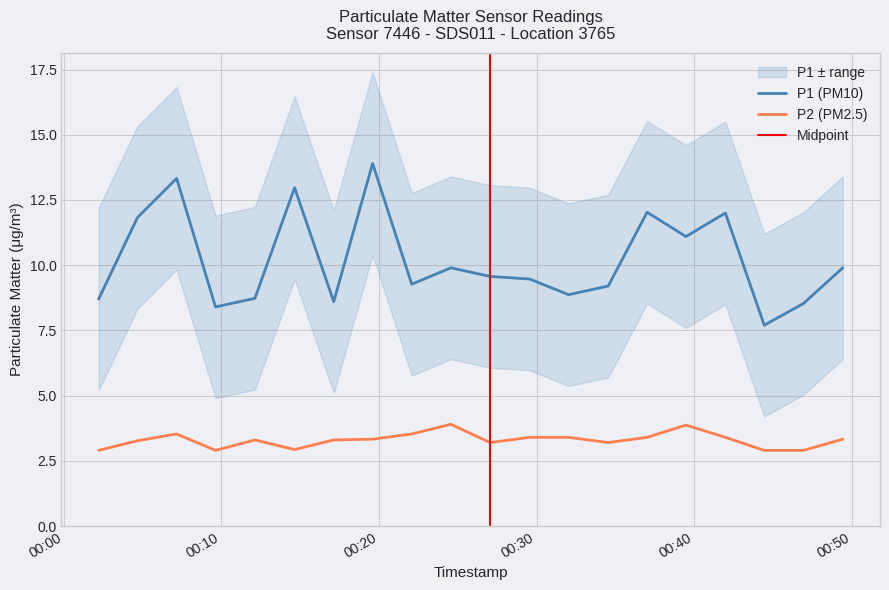

What is the sum of the P1 values at 2023-07-22T00:29:34 and 2023-07-22T00:02:13?

18.2